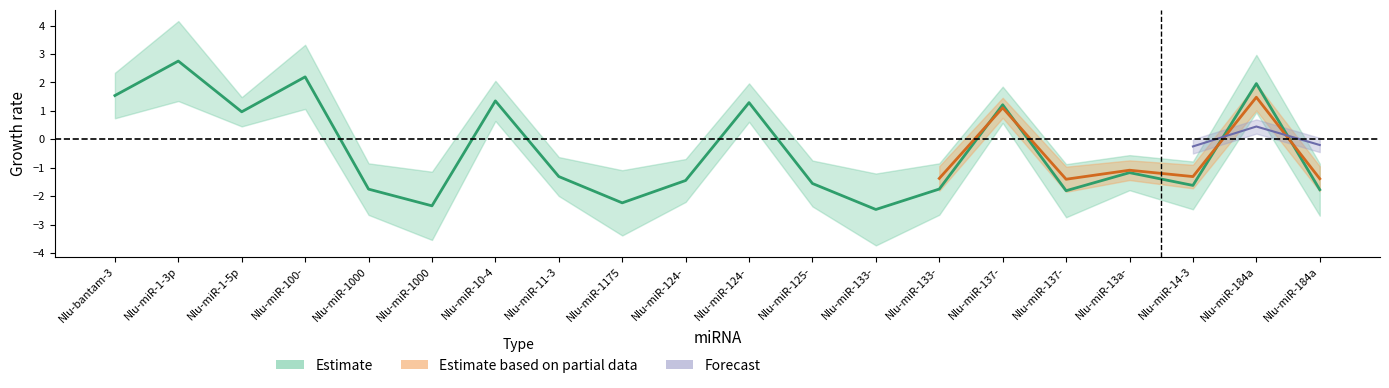

What is the total value across all series at Nlu-miR-1-3p?

2.8